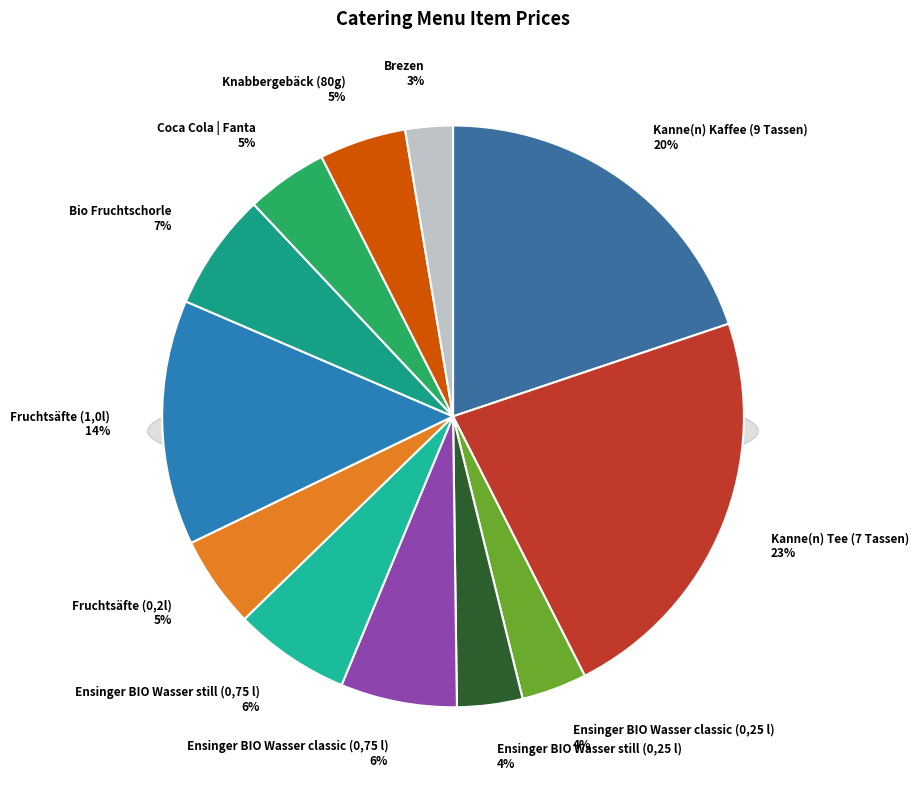

Is there any slice that represents more than half of the pie?

No